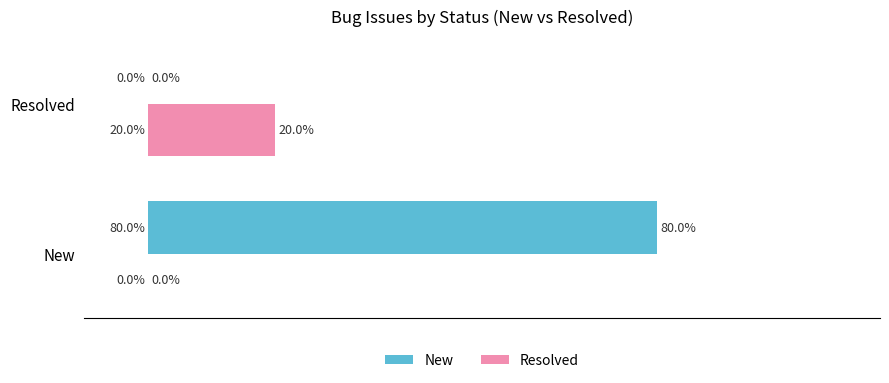

Which label corresponds to the largest value in the chart?

New